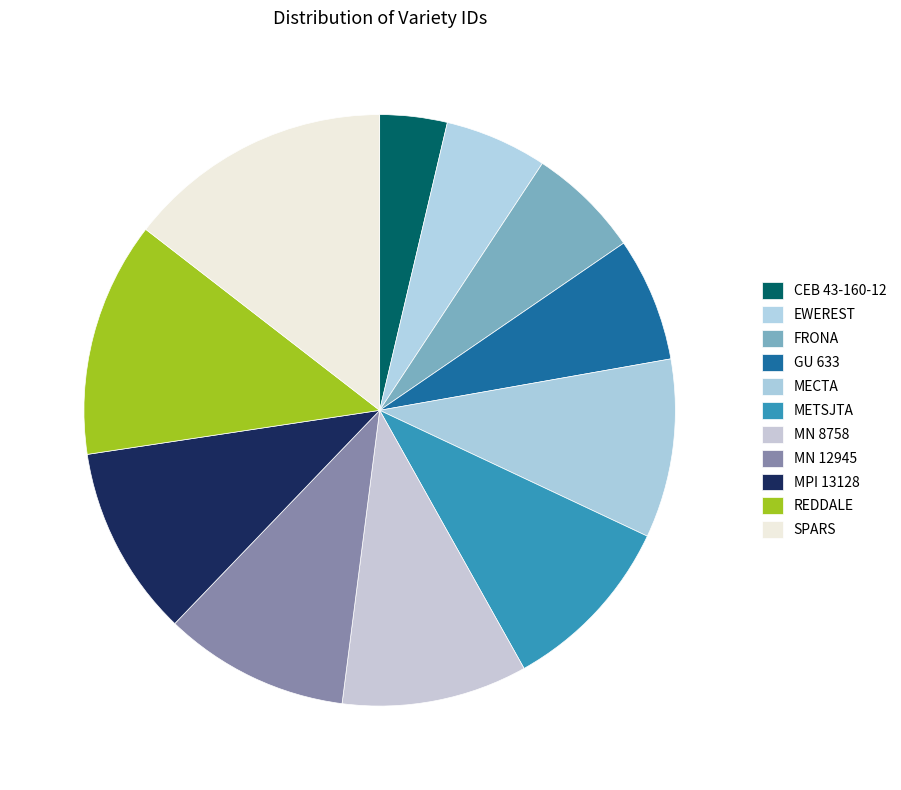

How many segments does this pie chart have?

11